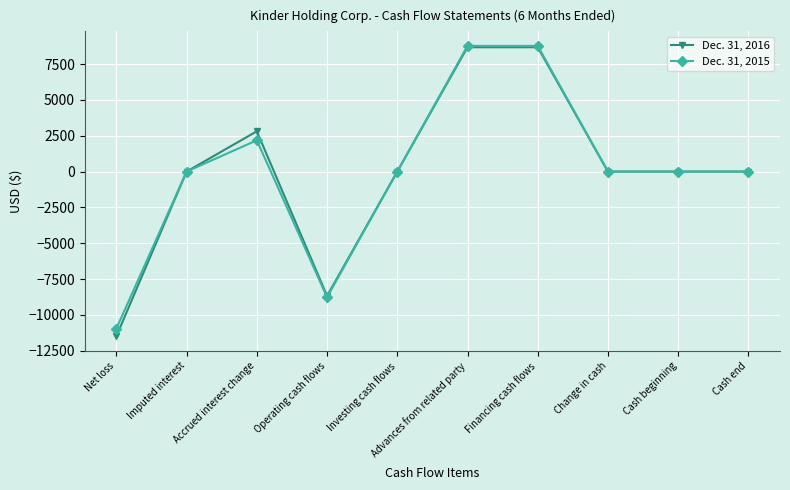

How many lines are shown in the chart?

2